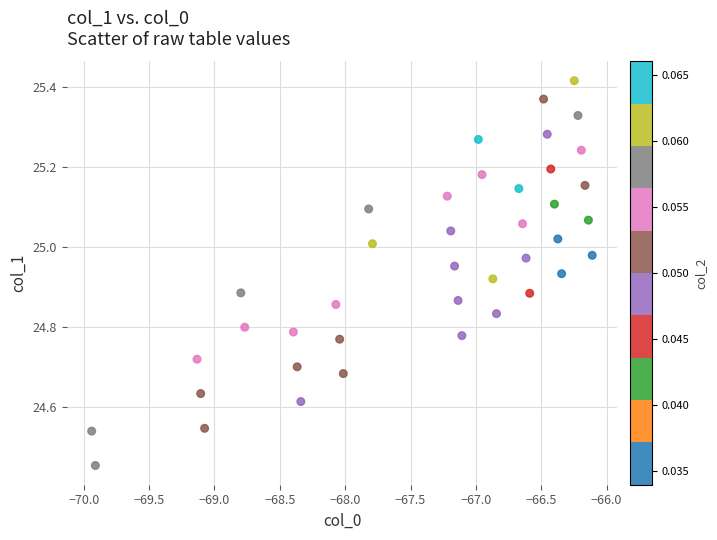

What is the range of Y values (max minus min)?

1.0